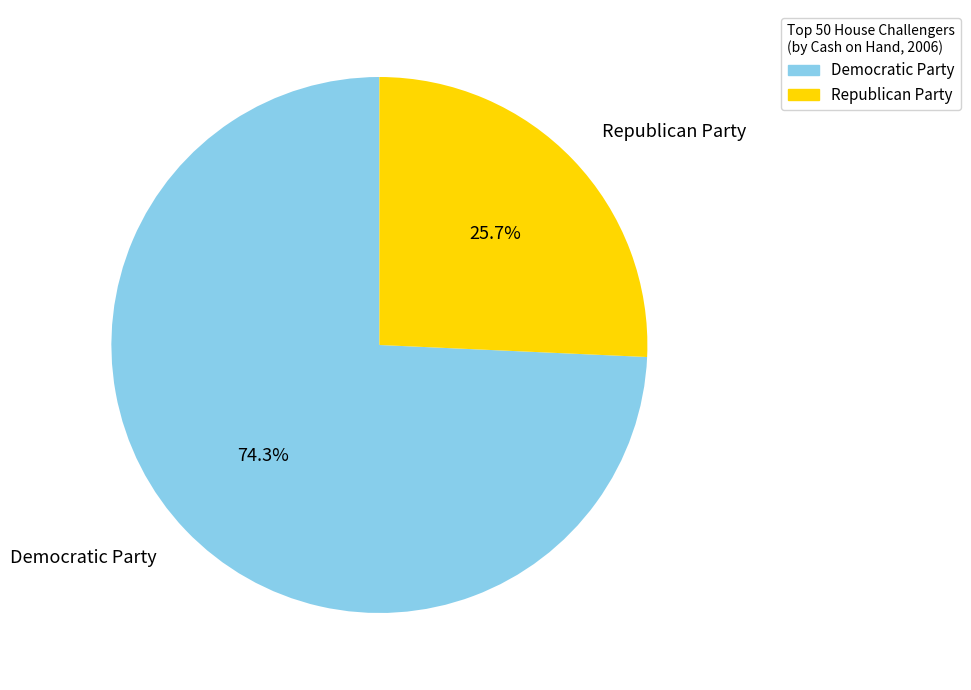

Approximately how many times larger is the value at Democratic Party compared to Republican Party?

2.9